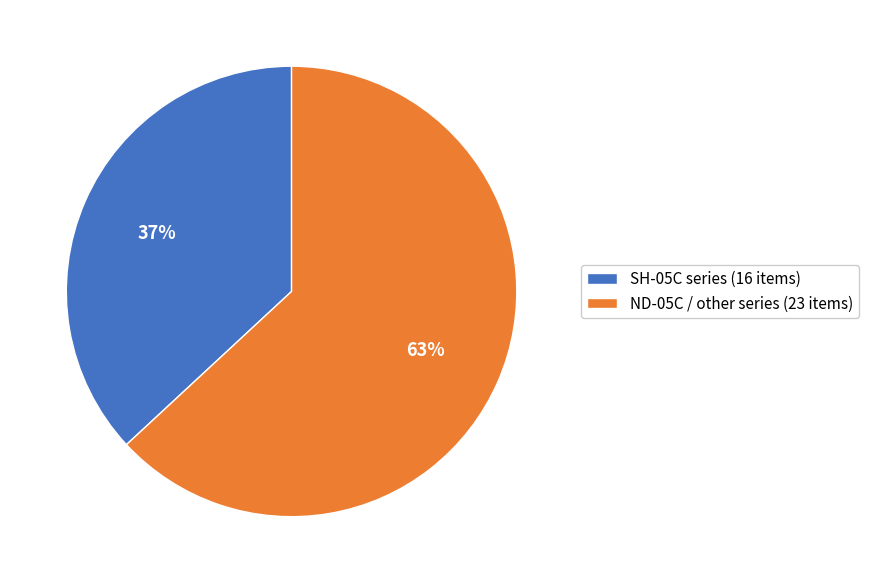

Between ND-05C / other series (23 items) and SH-05C series (16 items), which is larger?

ND-05C / other series (23 items)